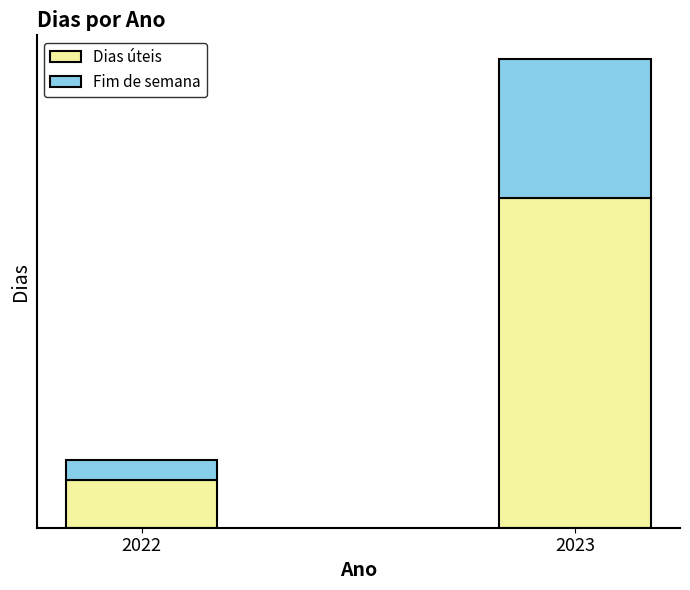

The Fim de semana series shows 35 at 2023. True or false?

True